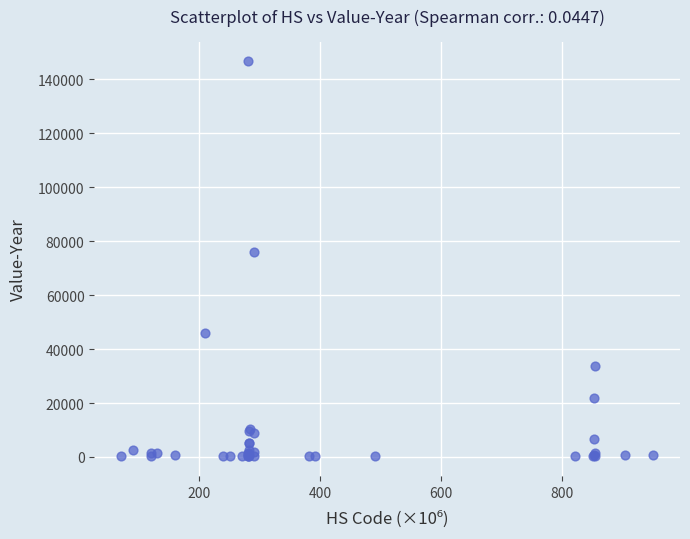

What Y value in the scatter plot is closest to 73408?

76138